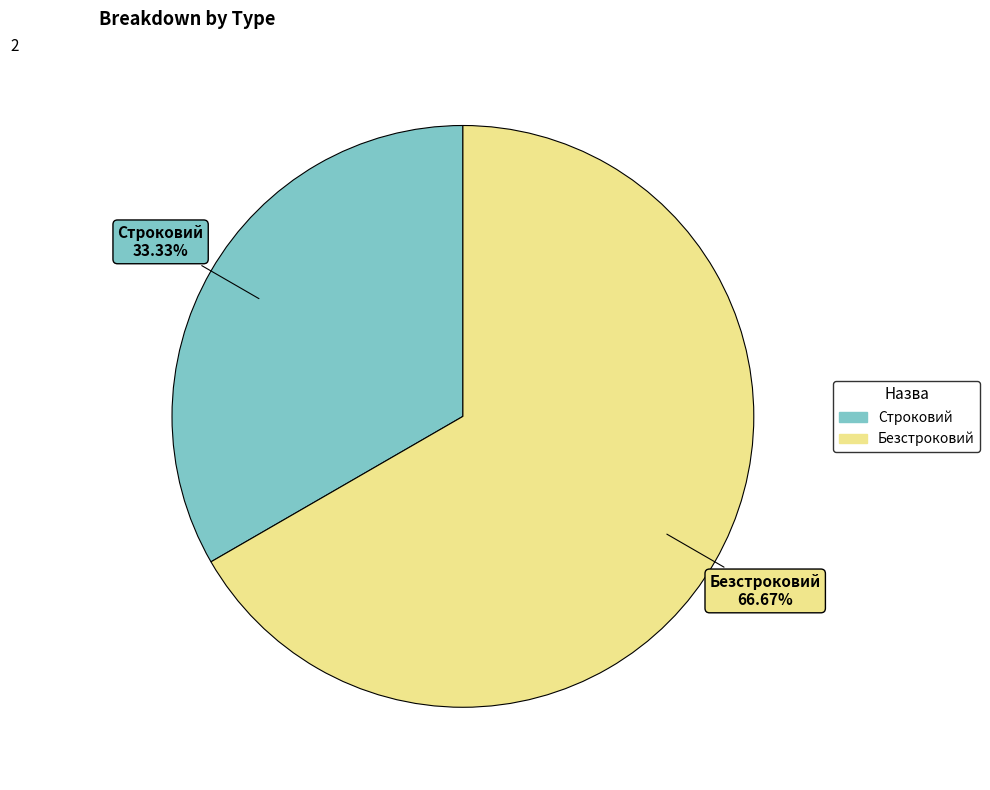

Which category accounts for the majority?

Безстроковий